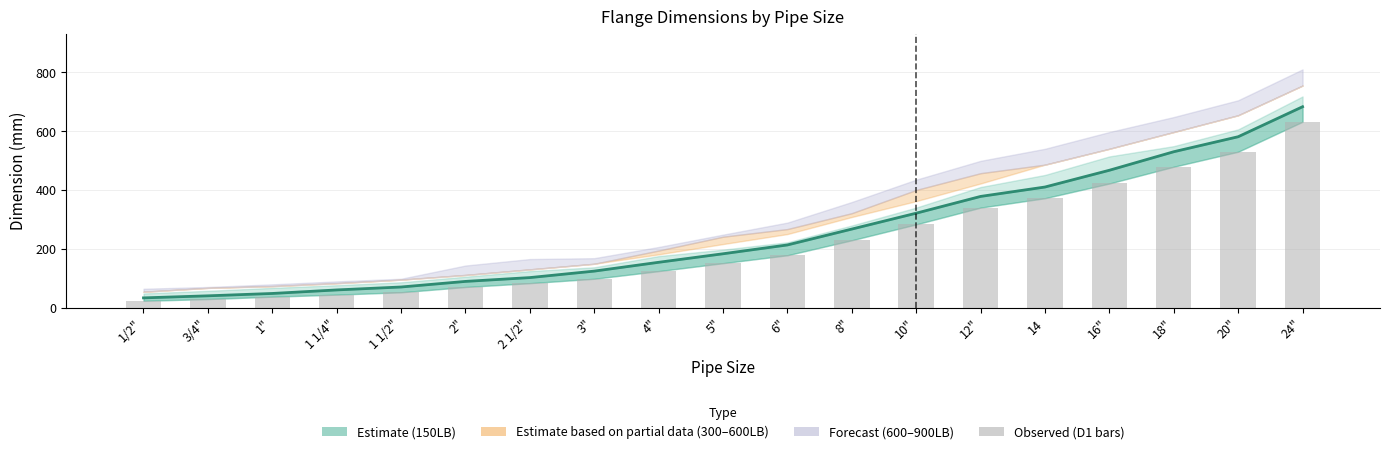

Does the chart contain stacked bars?

No